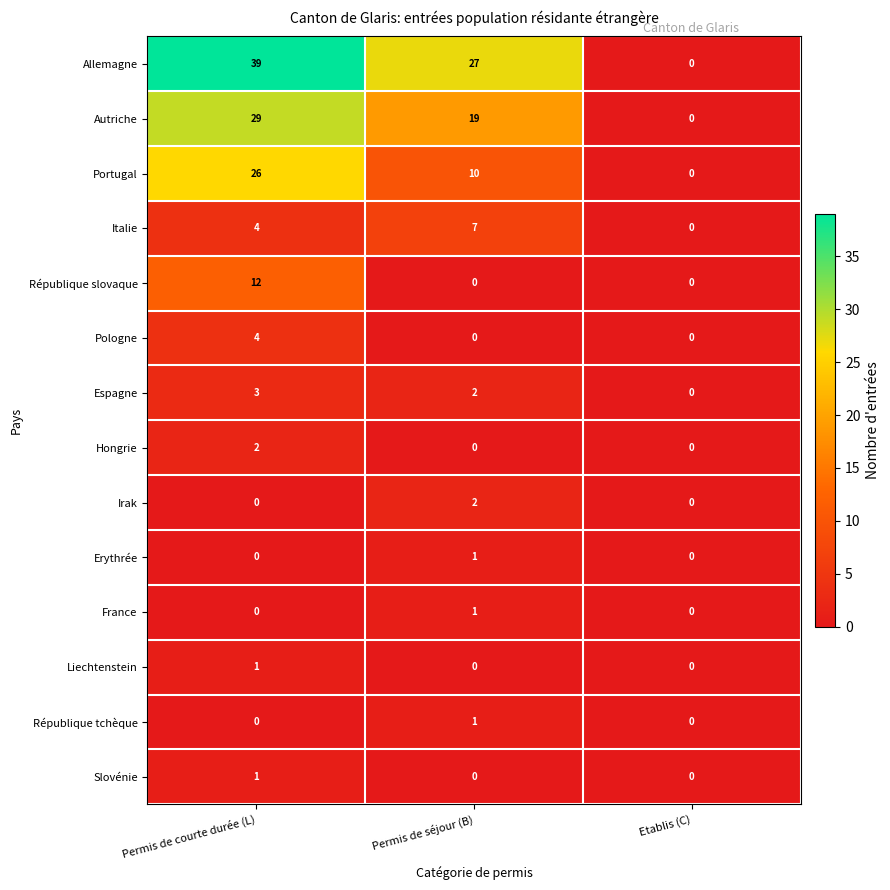

What is the greatest value displayed?

39